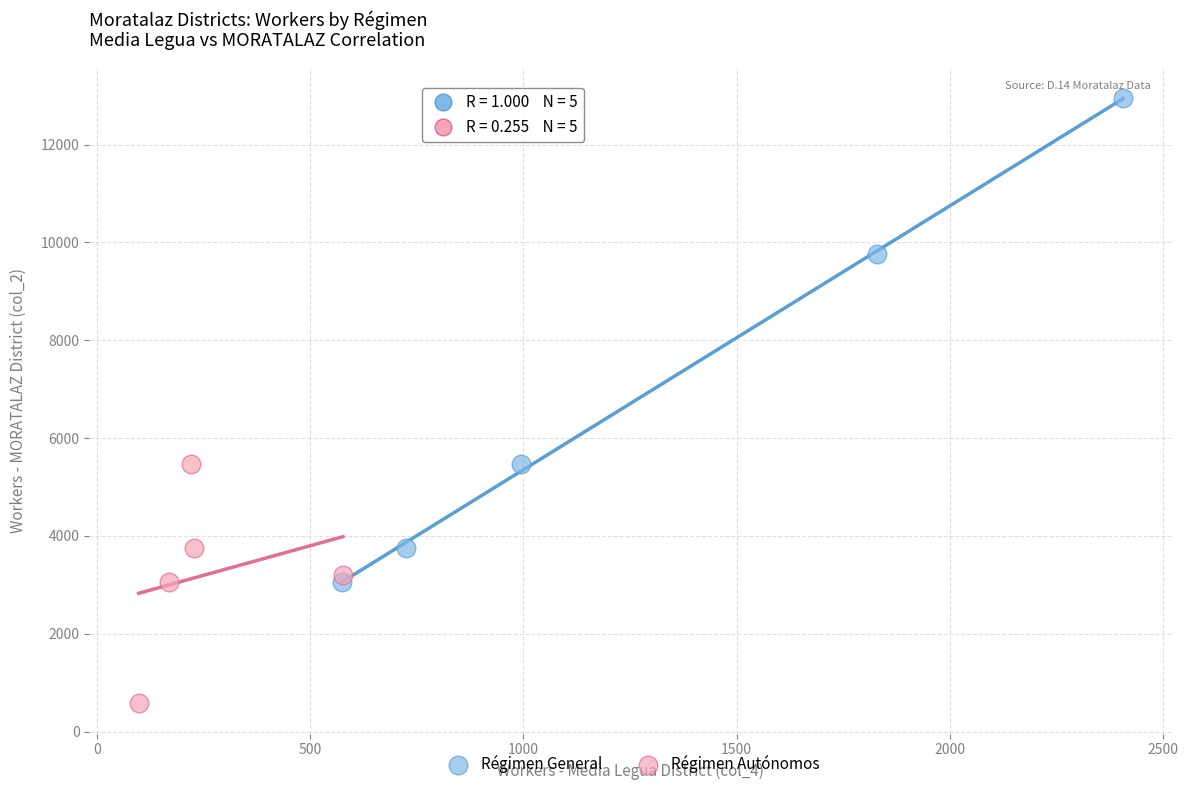

Which series has the largest Y range (max minus min)?

Régimen General